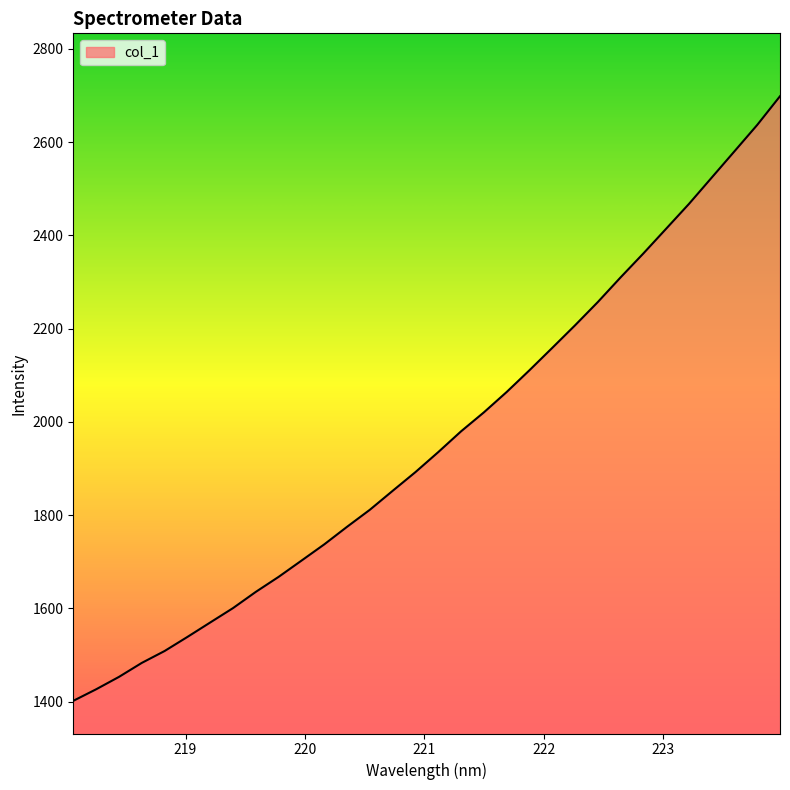

What is the minimum value shown in the chart?

1401.5